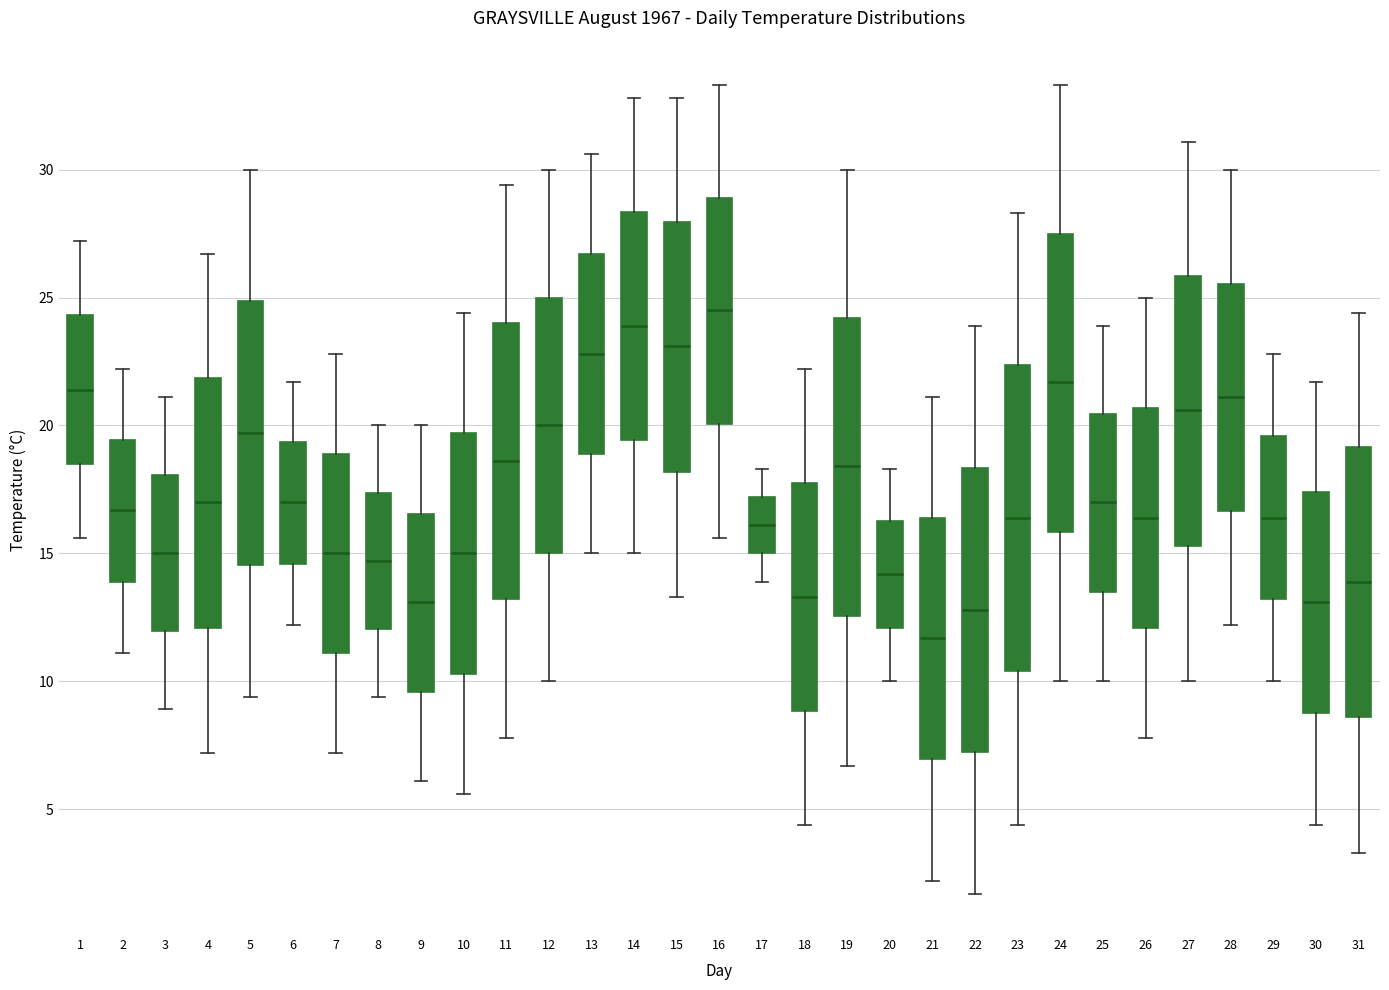

Reading left to right, transcribe this box plot: for each box, give where its median line is, the range the box spans, and where its two whiskers end, as read against the y-axis. The values are not printed on the chart, so give them approximately, as read against the axis.

1: median 21.5, box 18.5 to 24.5, whiskers 15.5 to 27.0
2: median 16.5, box 14.0 to 19.5, whiskers 11.0 to 22.0
3: median 15.0, box 12.0 to 18.0, whiskers 9.0 to 21.0
4: median 17.0, box 12.0 to 22.0, whiskers 7.0 to 26.5
5: median 19.5, box 14.5 to 25.0, whiskers 9.5 to 30.0
6: median 17.0, box 14.5 to 19.5, whiskers 12.0 to 21.5
7: median 15.0, box 11.0 to 19.0, whiskers 7.0 to 23.0
8: median 14.5, box 12.0 to 17.5, whiskers 9.5 to 20.0
9: median 13.0, box 9.5 to 16.5, whiskers 6.0 to 20.0
10: median 15.0, box 10.5 to 19.5, whiskers 5.5 to 24.5
11: median 18.5, box 13.0 to 24.0, whiskers 8.0 to 29.5
12: median 20.0, box 15.0 to 25.0, whiskers 10.0 to 30.0
13: median 23.0, box 19.0 to 26.5, whiskers 15.0 to 30.5
14: median 24.0, box 19.5 to 28.5, whiskers 15.0 to 33.0
15: median 23.0, box 18.0 to 28.0, whiskers 13.5 to 33.0
16: median 24.5, box 20.0 to 29.0, whiskers 15.5 to 33.5
17: median 16.0, box 15.0 to 17.0, whiskers 14.0 to 18.5
18: median 13.5, box 9.0 to 18.0, whiskers 4.5 to 22.0
19: median 18.5, box 12.5 to 24.0, whiskers 6.5 to 30.0
20: median 14.0, box 12.0 to 16.5, whiskers 10.0 to 18.5
21: median 11.5, box 7.0 to 16.5, whiskers 2.0 to 21.0
22: median 13.0, box 7.5 to 18.5, whiskers 1.5 to 24.0
23: median 16.5, box 10.5 to 22.5, whiskers 4.5 to 28.5
24: median 21.5, box 16.0 to 27.5, whiskers 10.0 to 33.5
25: median 17.0, box 13.5 to 20.5, whiskers 10.0 to 24.0
26: median 16.5, box 12.0 to 20.5, whiskers 8.0 to 25.0
27: median 20.5, box 15.5 to 26.0, whiskers 10.0 to 31.0
28: median 21.0, box 16.5 to 25.5, whiskers 12.0 to 30.0
29: median 16.5, box 13.0 to 19.5, whiskers 10.0 to 23.0
30: median 13.0, box 9.0 to 17.5, whiskers 4.5 to 21.5
31: median 14.0, box 8.5 to 19.0, whiskers 3.5 to 24.5